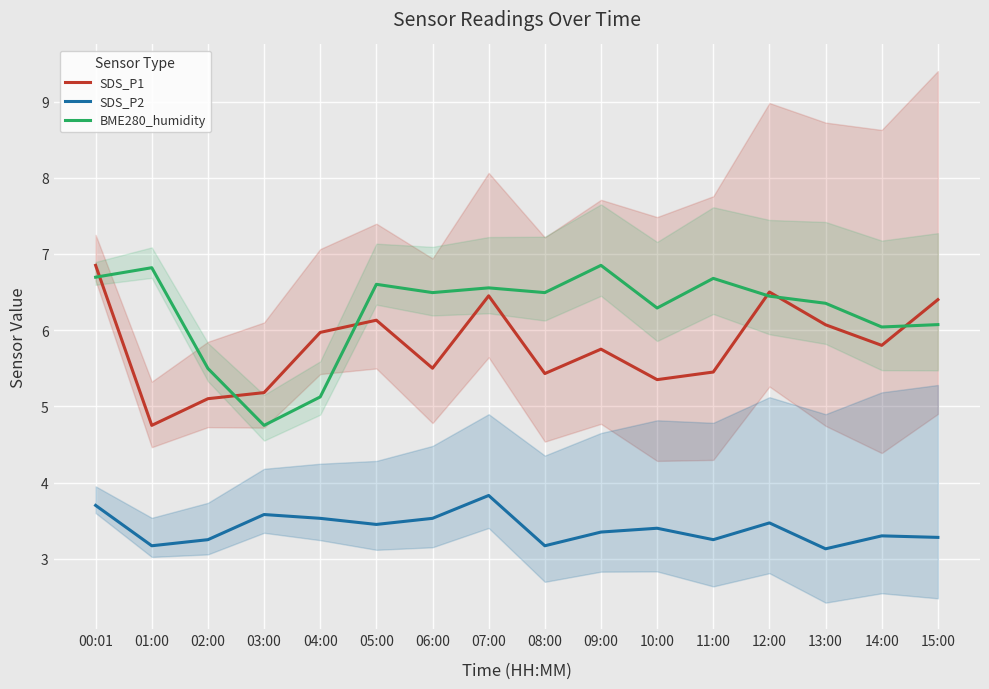

At how many categories does at least one series exceed 3?

16